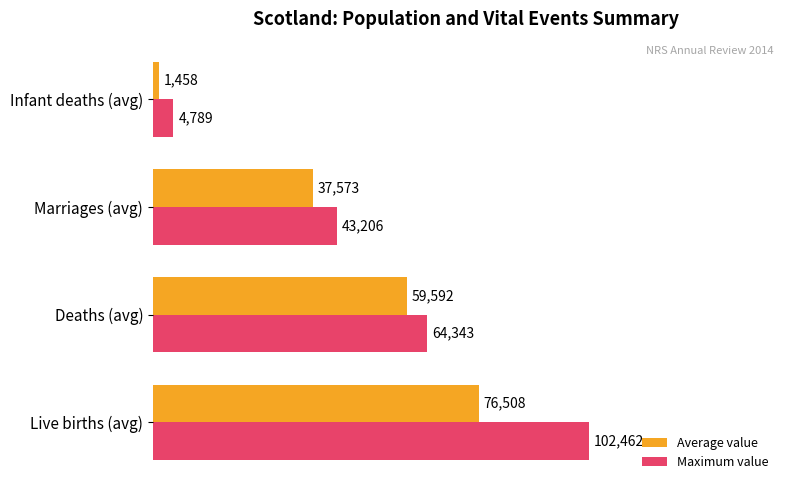

List the series in order of their overall mean, highest first.

Maximum value, Average value